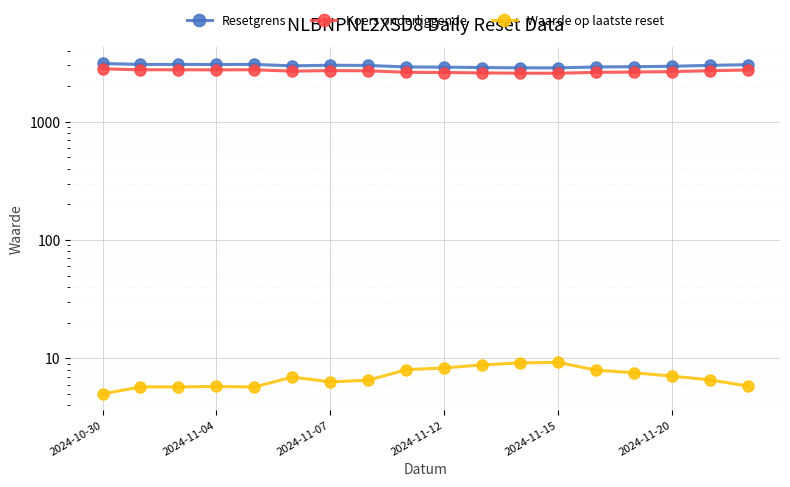

Where does the Koers onderliggende series first go above 2694?

2024-10-30